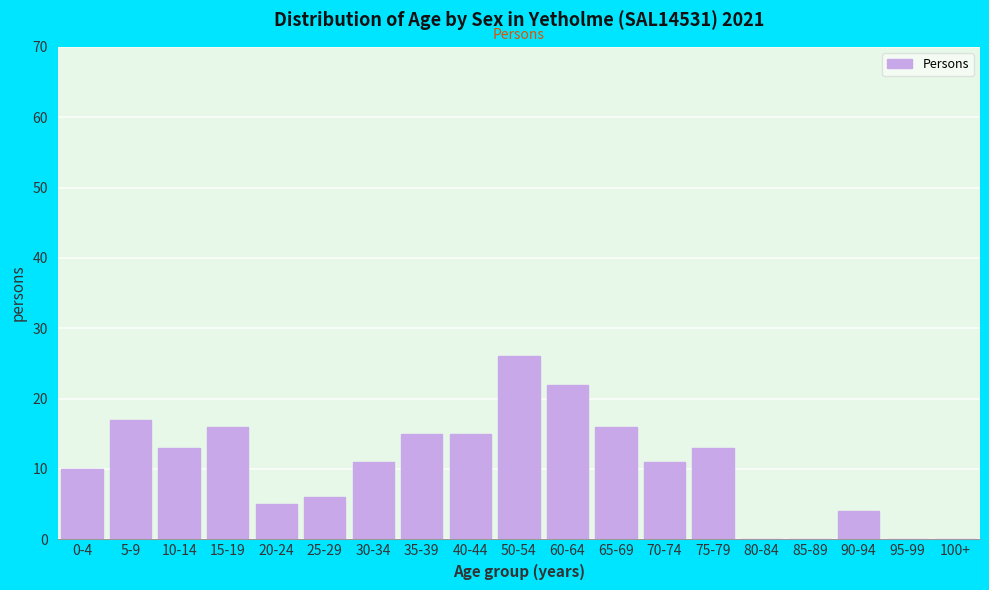

Reading left to right, extract all data points from this chart.

0-4=10	5-9=17	10-14=13	15-19=16	20-24=5	25-29=6	30-34=11	35-39=15	40-44=15	50-54=26	60-64=22	65-69=16	70-74=11	75-79=13	80-84=0	85-89=0	90-94=4	95-99=0	100+=0